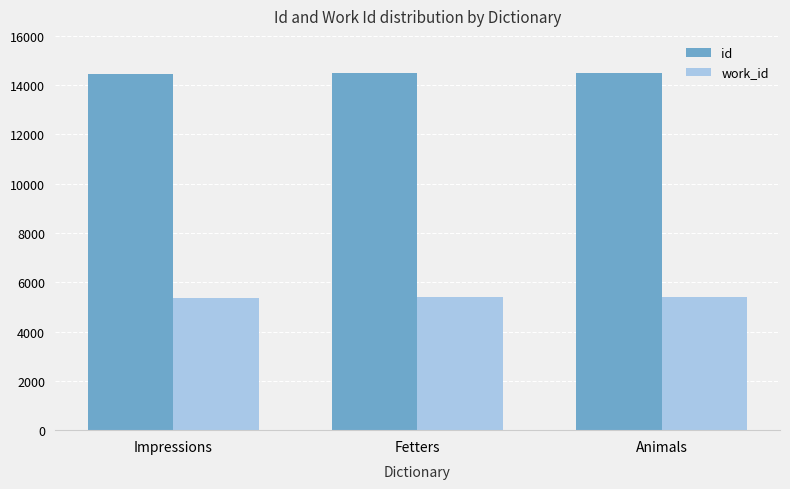

At Fetters, list the series in order from largest to smallest.

id, work_id